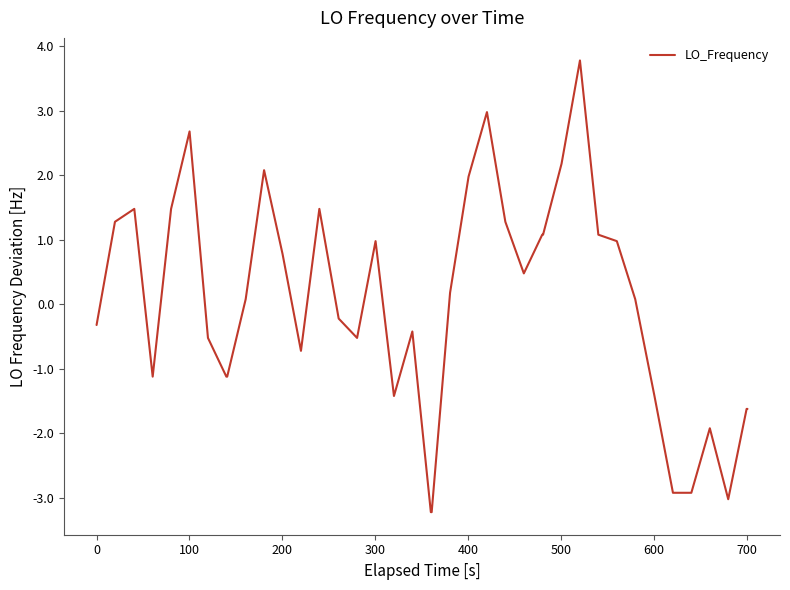

How many categories are shown in the chart?

40